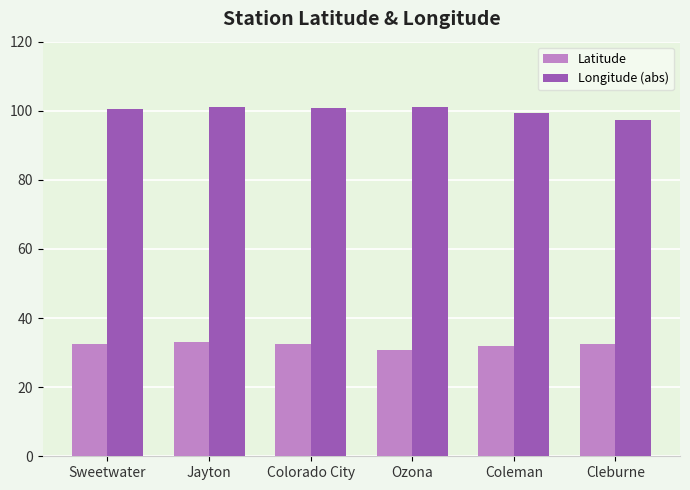

What is the value of the Latitude bar at the 5th from the left?

31.8